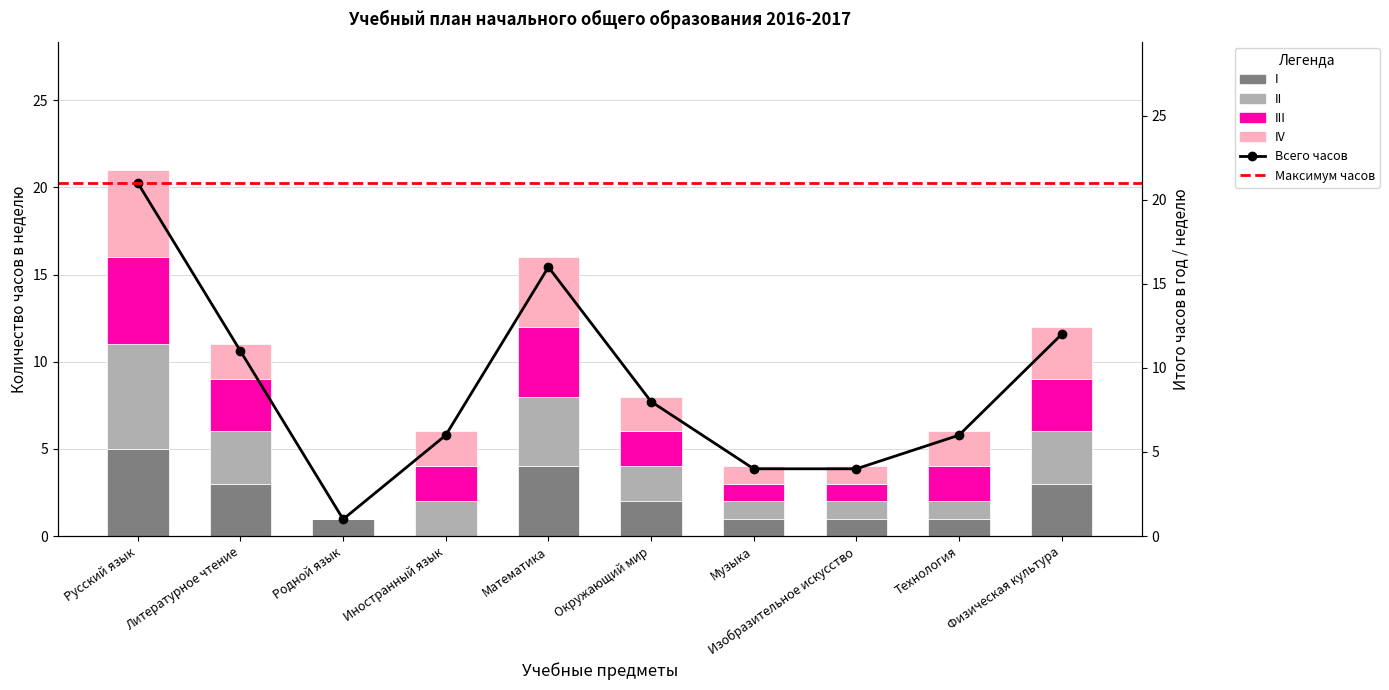

How many groups of bars are there?

10